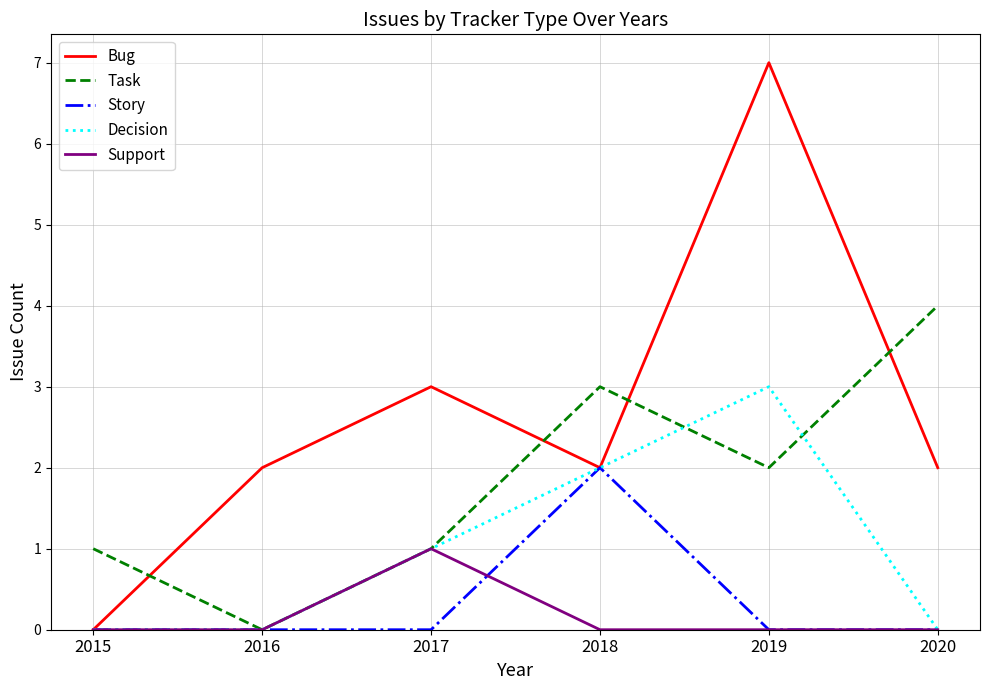

The value of Bug at 2015 is -5. True or false?

False